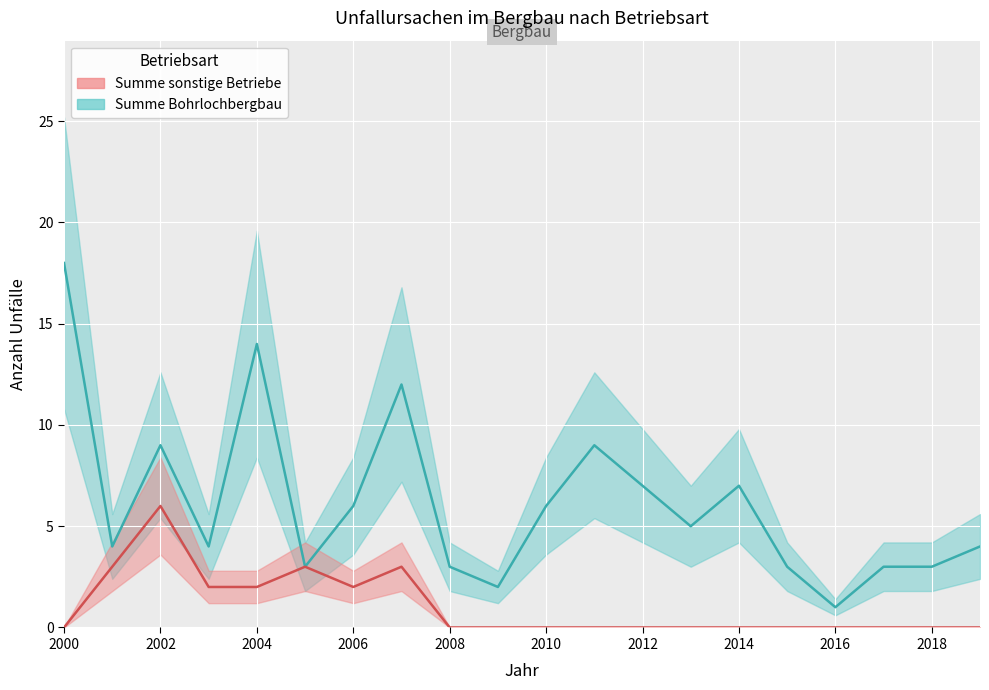

True or false: Summe Bohrlochbergbau and Summe sonstige Betriebe intersect in this chart.

False